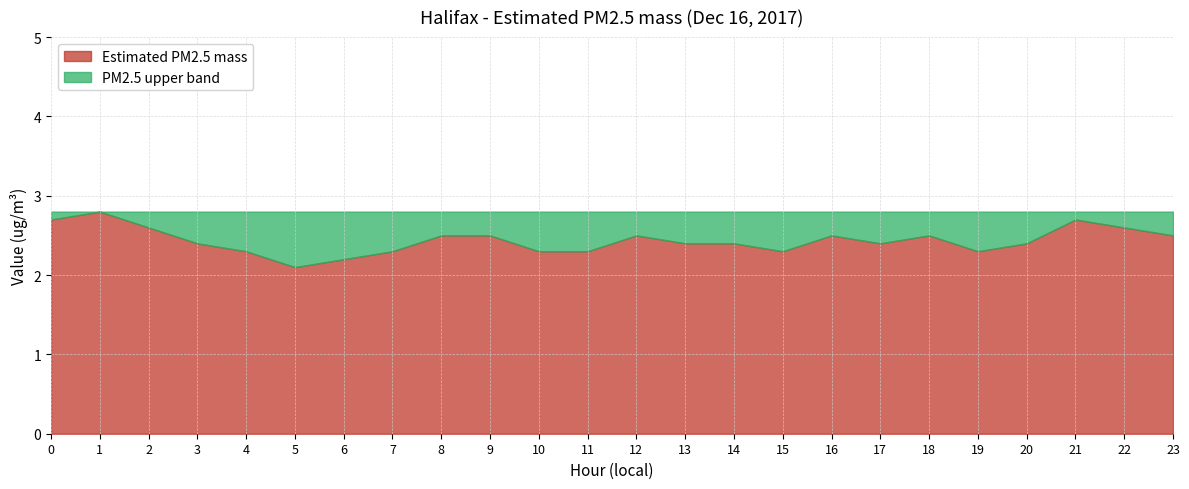

Which has a higher value, 12 or 5?

12